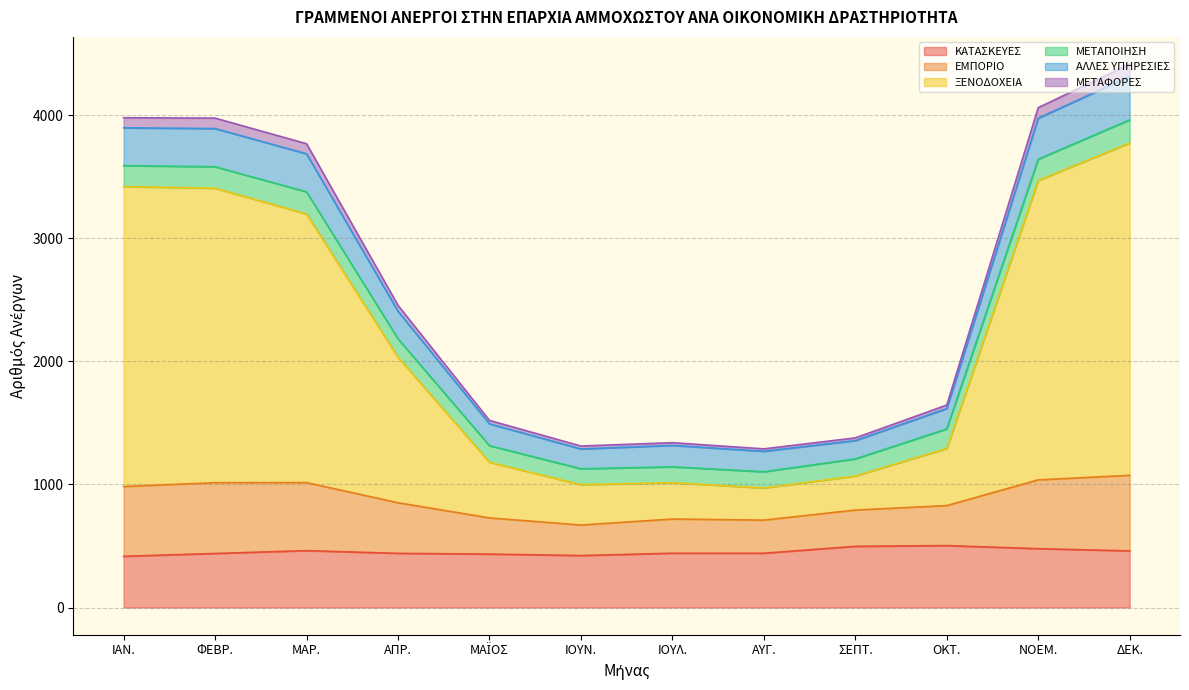

What is the highest value of the ΚΑΤΑΣΚΕΥΕΣ series?

503